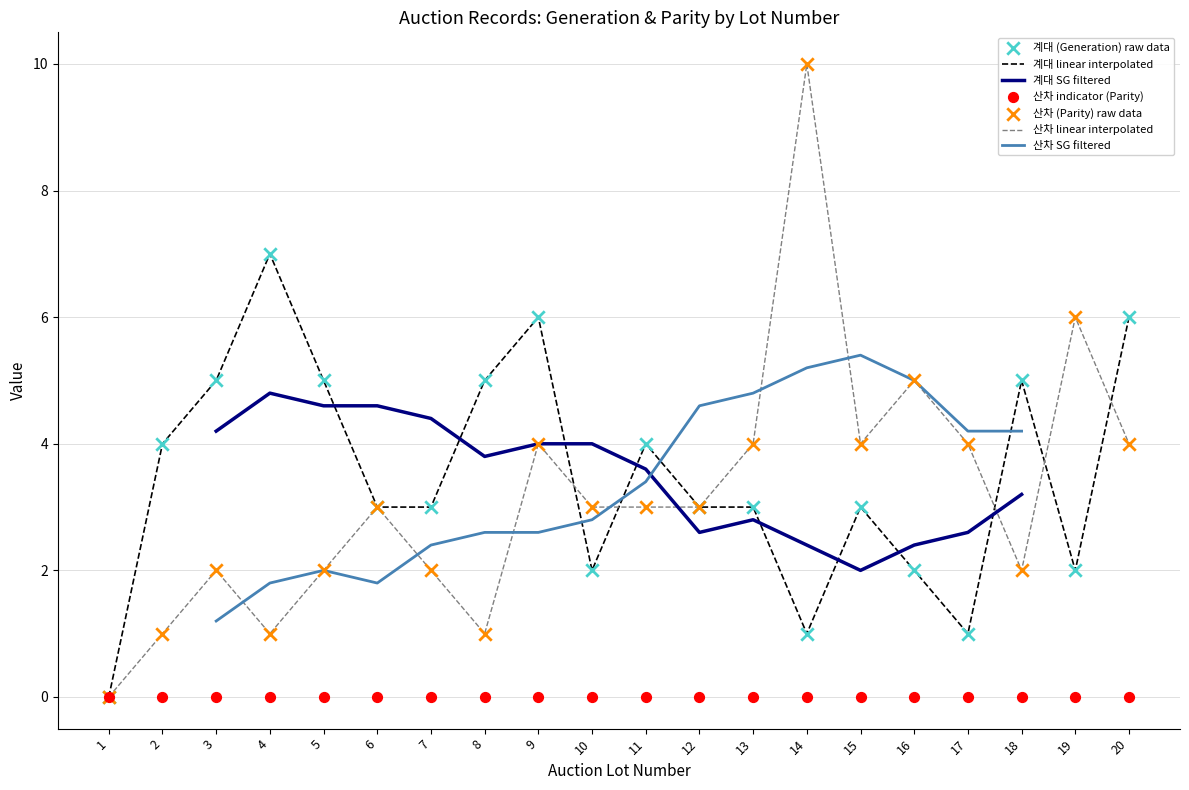

What are all the series names shown in the legend?

계대 (Generation), 산차 (Parity)